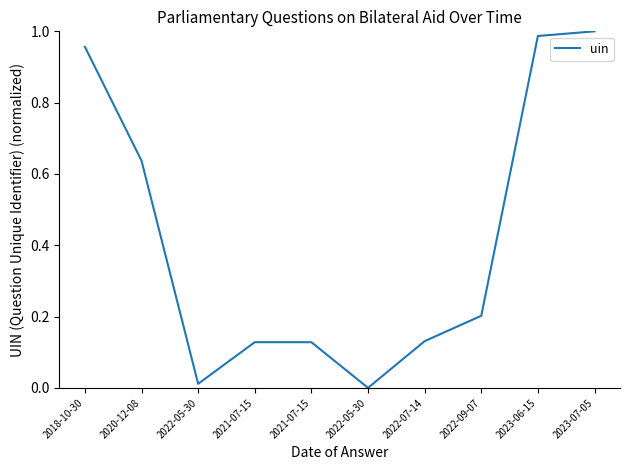

What is the sum of the values at 2023-06-15 and 2020-12-08?

1.6